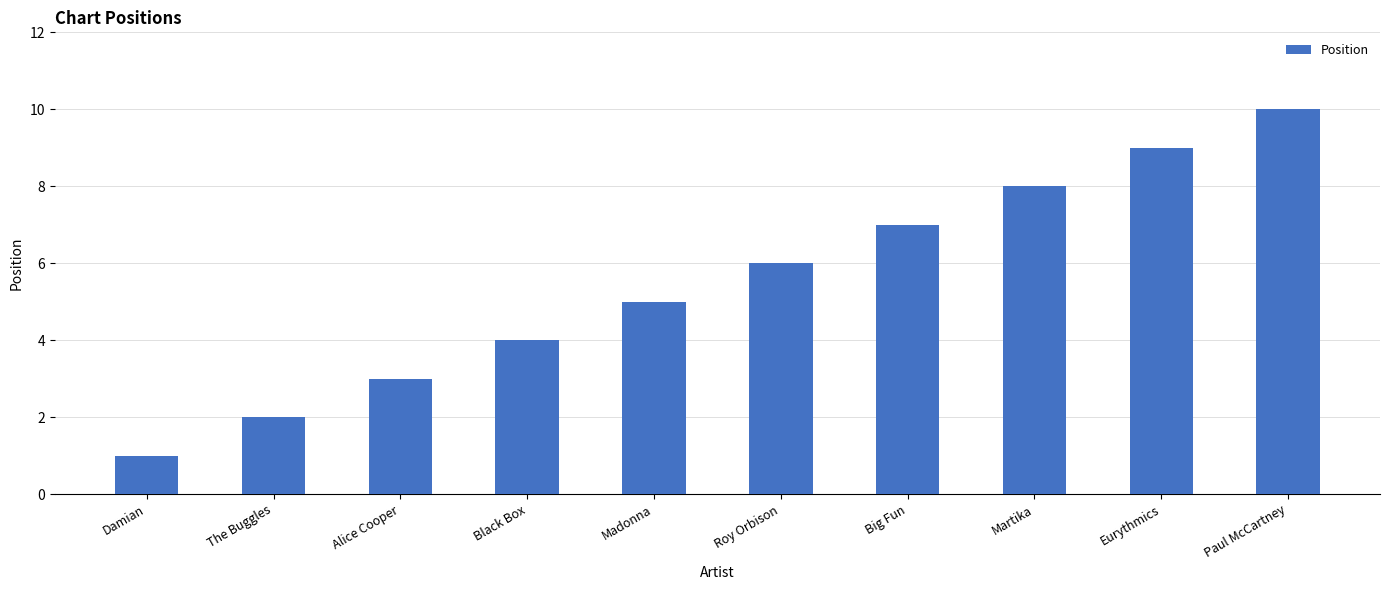

Reading left to right, transcribe all the data shown in this chart.

Damian=1	The Buggles=2	Alice Cooper=3	Black Box=4	Madonna=5	Roy Orbison=6	Big Fun=7	Martika=8	Eurythmics=9	Paul McCartney=10